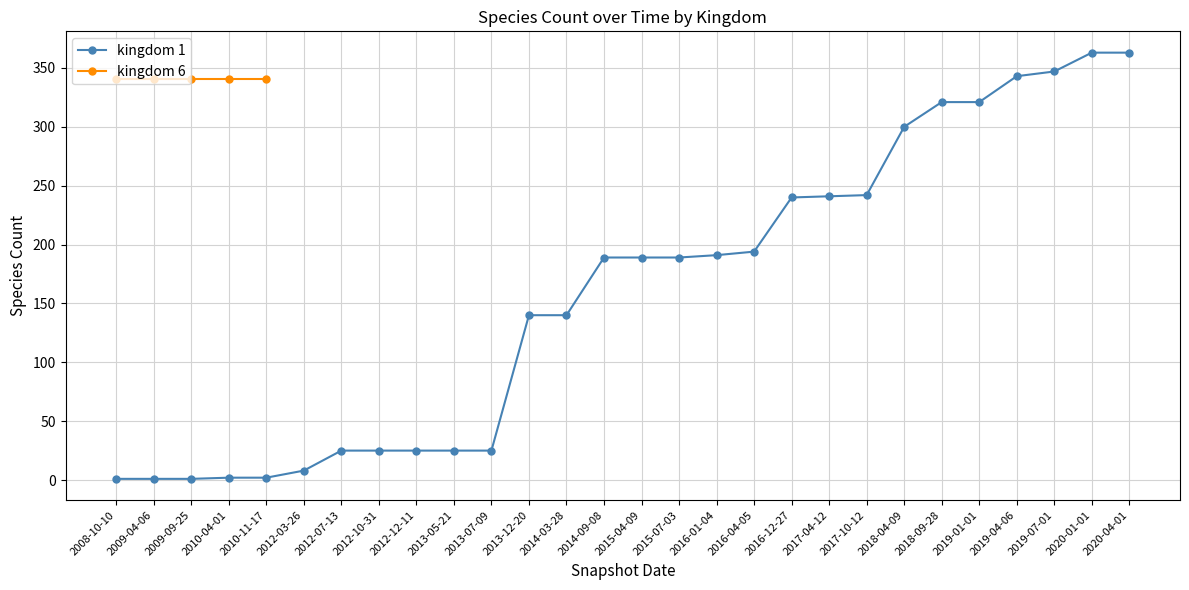

How many data points are above 189?

12